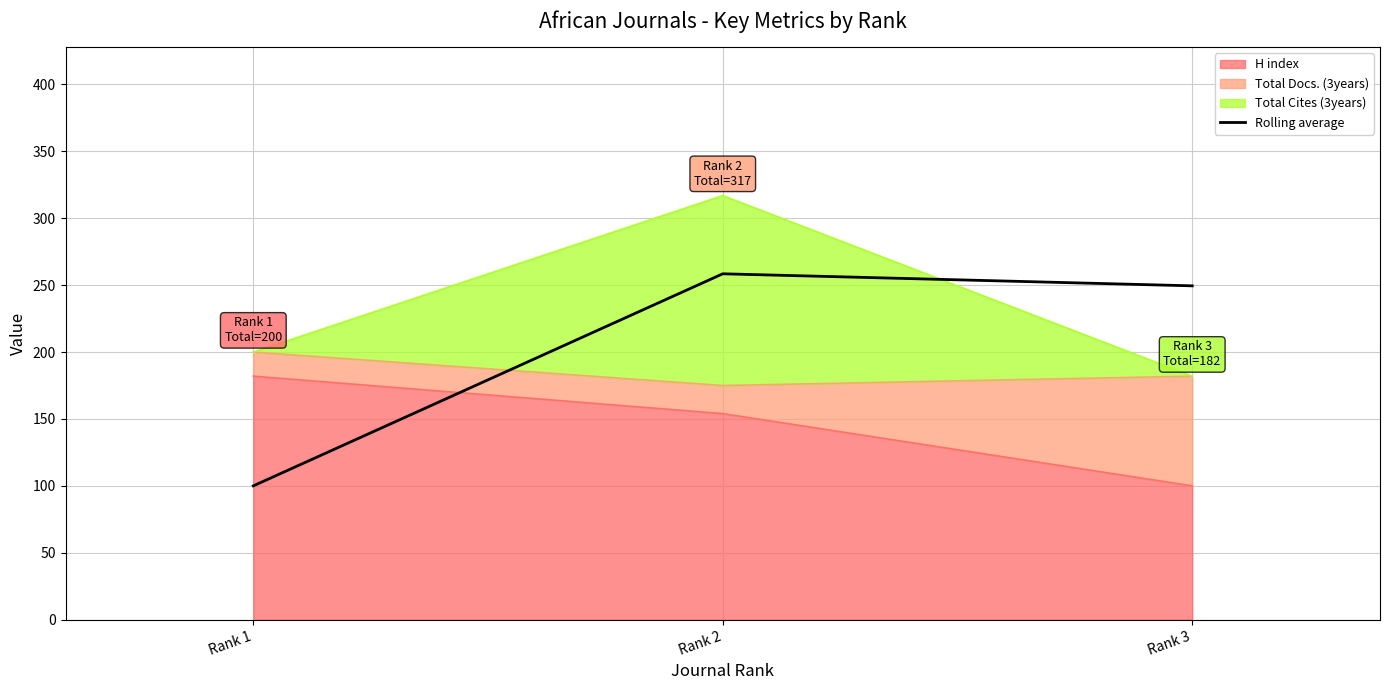

What is the value of the 1st point from the left?

100.0